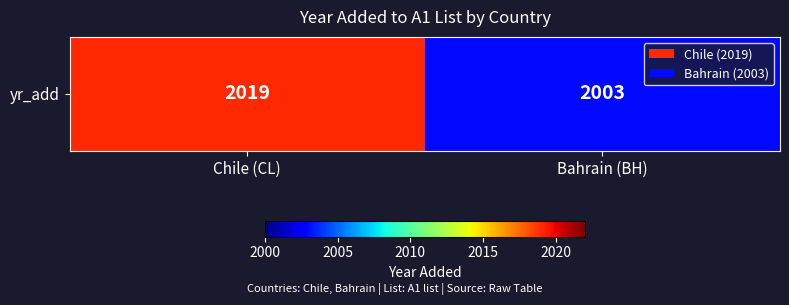

What is the change in value from Chile (CL) to Bahrain (BH)?

-16